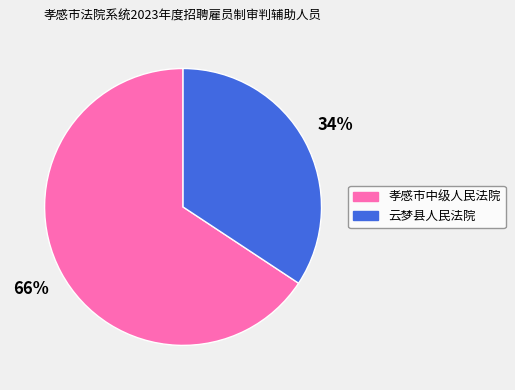

Is 孝感市中级人民法院 the majority of the pie?

Yes